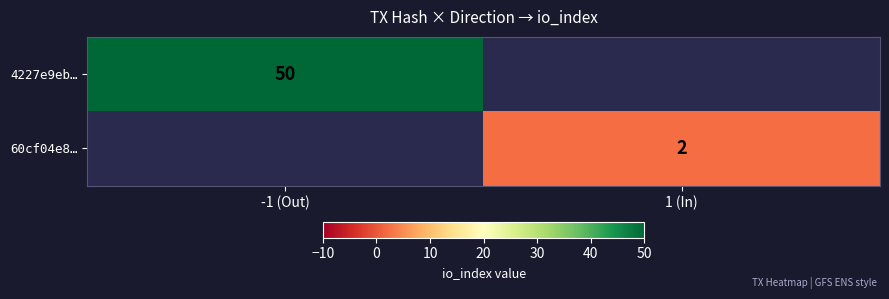

Is it true that 4227e9eb… equals 50 at -1 (Out)?

True